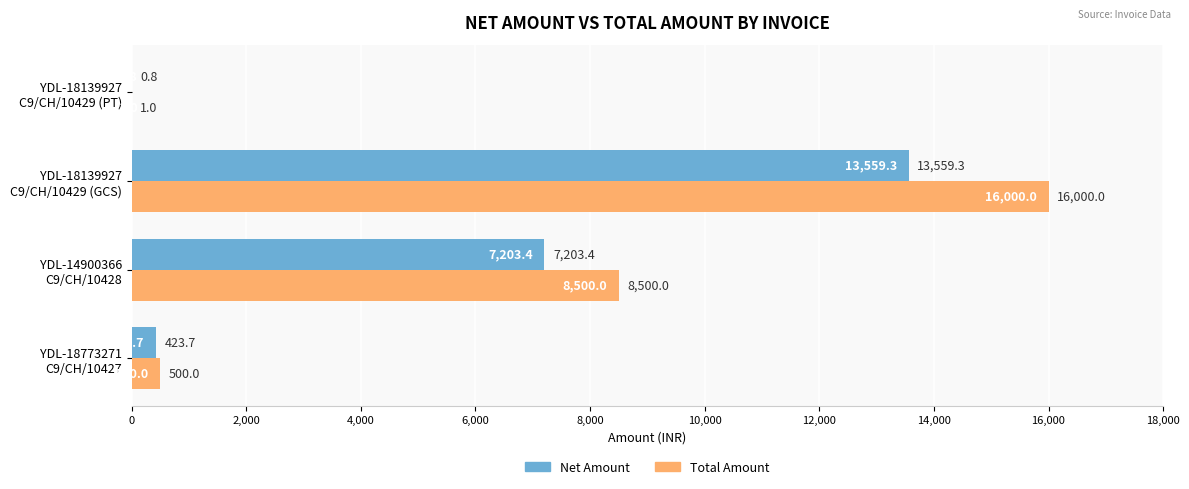

How many categories are shown in the chart?

4